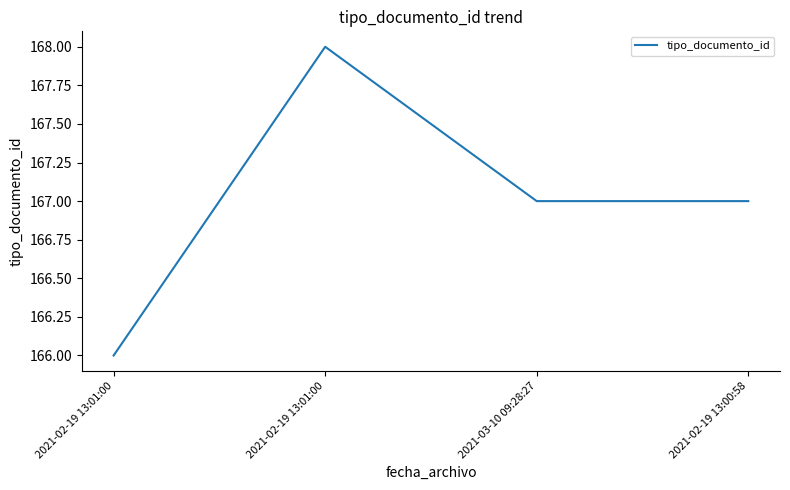

Count the number of categories in the chart.

4